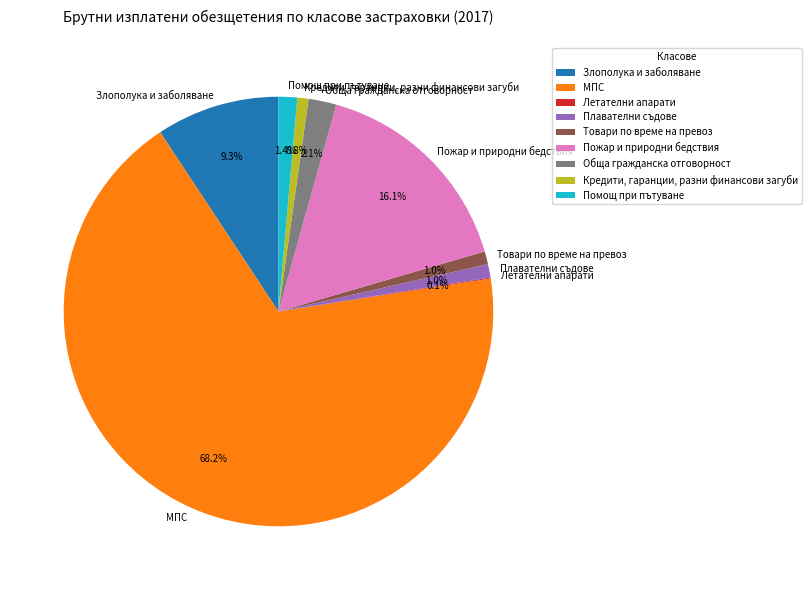

Is Кредити, гаранции, разни финансови загуби the majority of the pie?

No